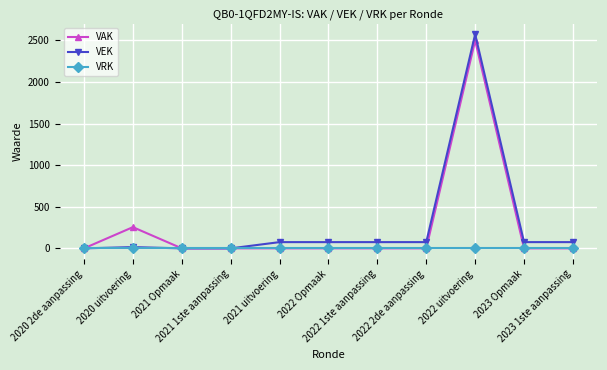

What is the label of the 5th point from the right?

2022 1ste aanpassing